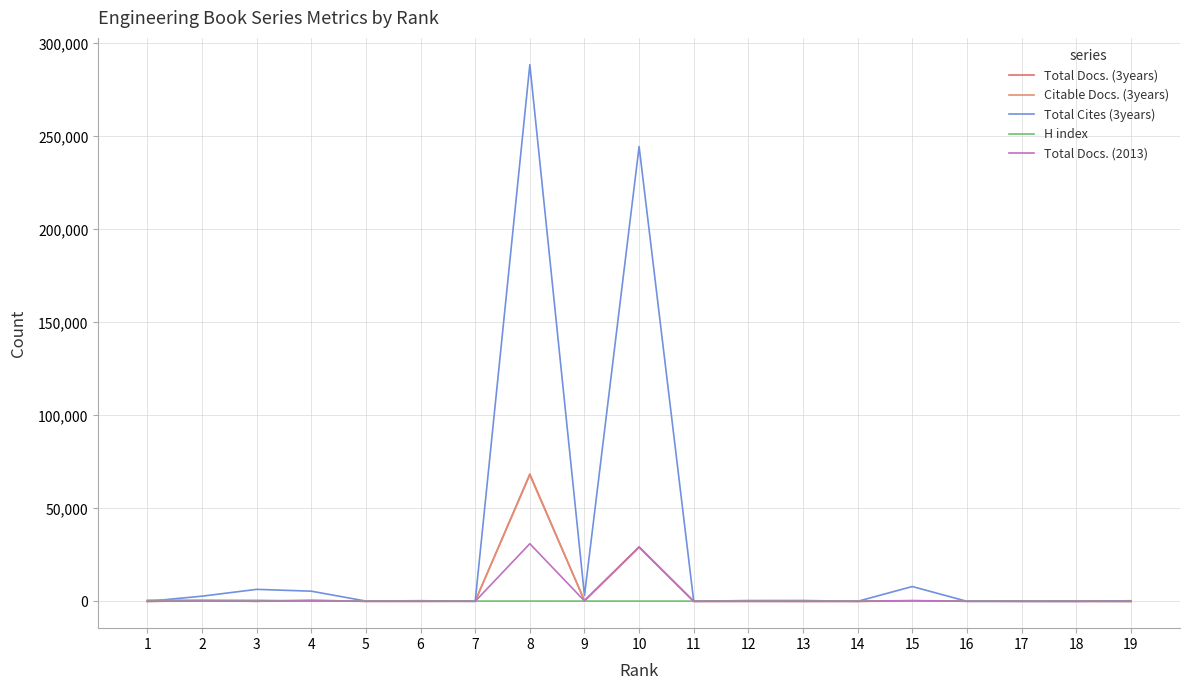

At which label does Total Cites (3years) reach its peak?

8